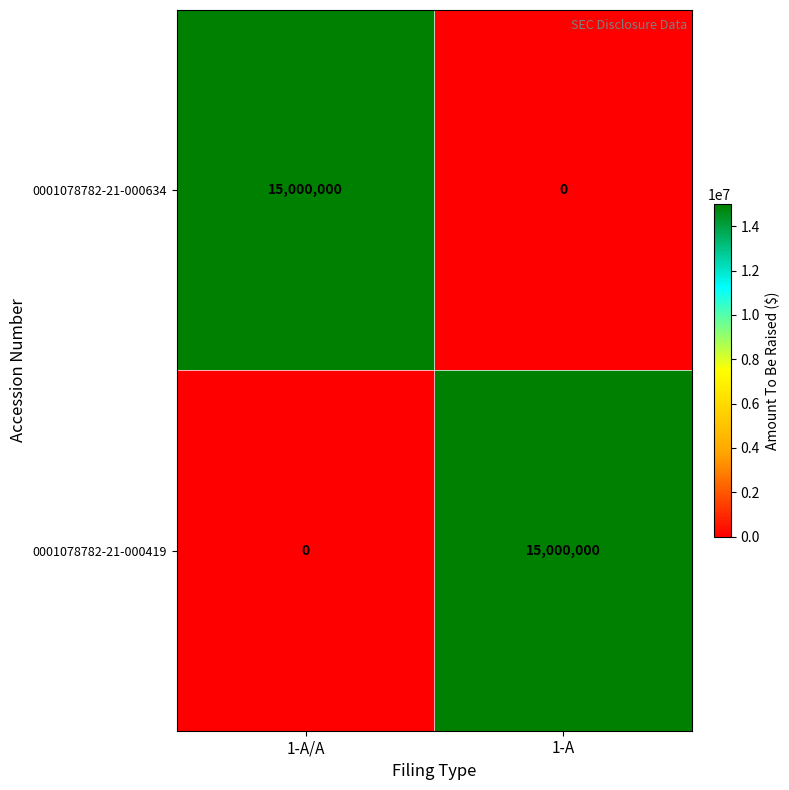

At which label does 0001078782-21-000634 reach its peak?

1-A/A